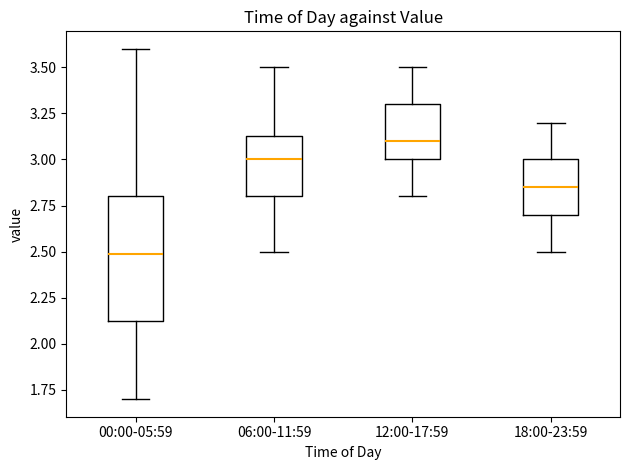

Which box has the lowest median line?

00:00-05:59